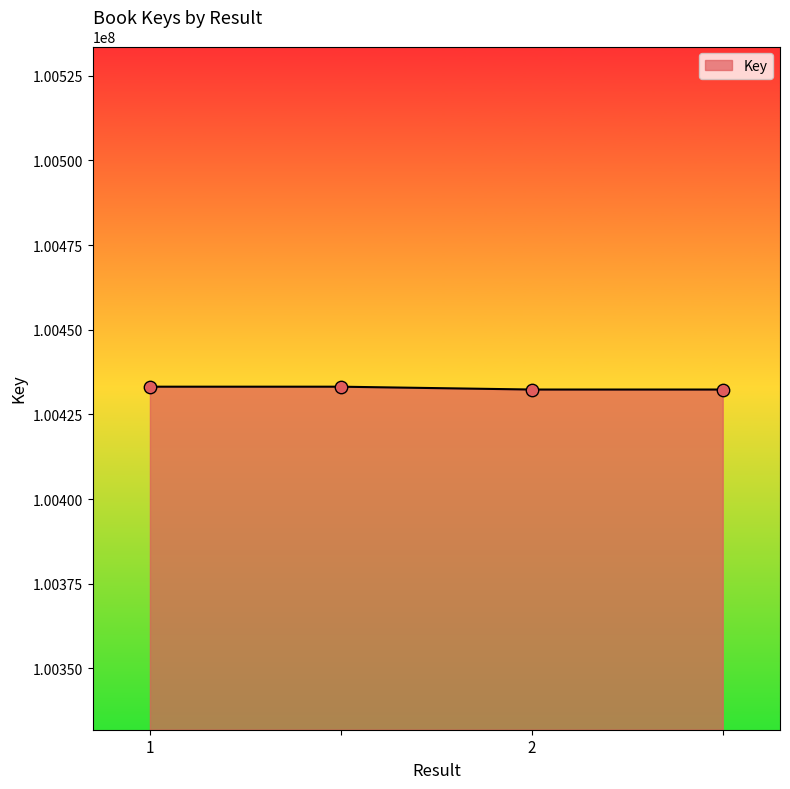

True or false: there are more than 2 points higher than both neighbors.

False